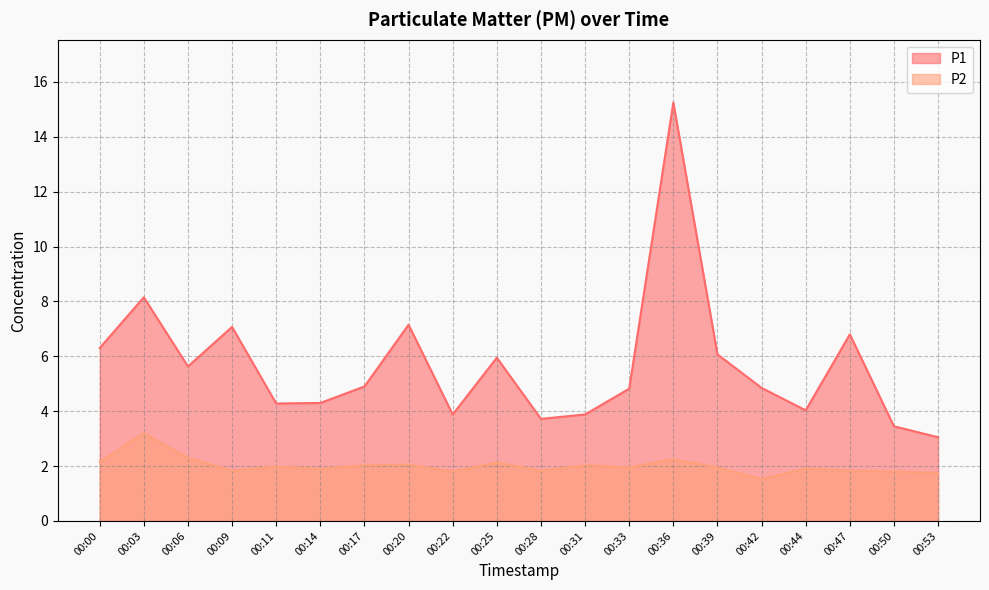

Between 00:47 and 00:14, which is larger?

00:47